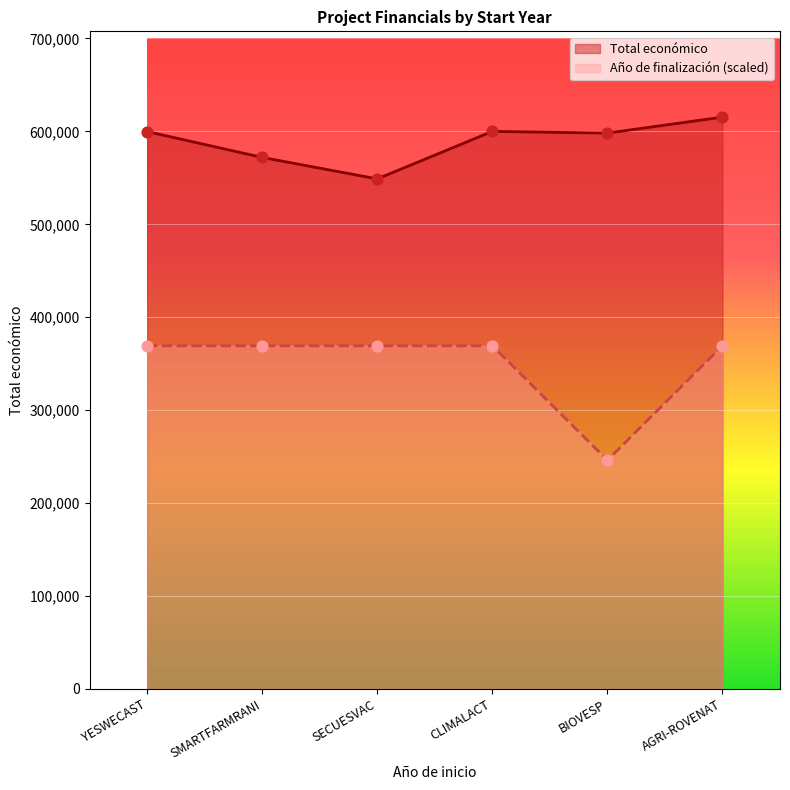

What are all the series names shown in the legend?

Total económico, Año de finalización (scaled)